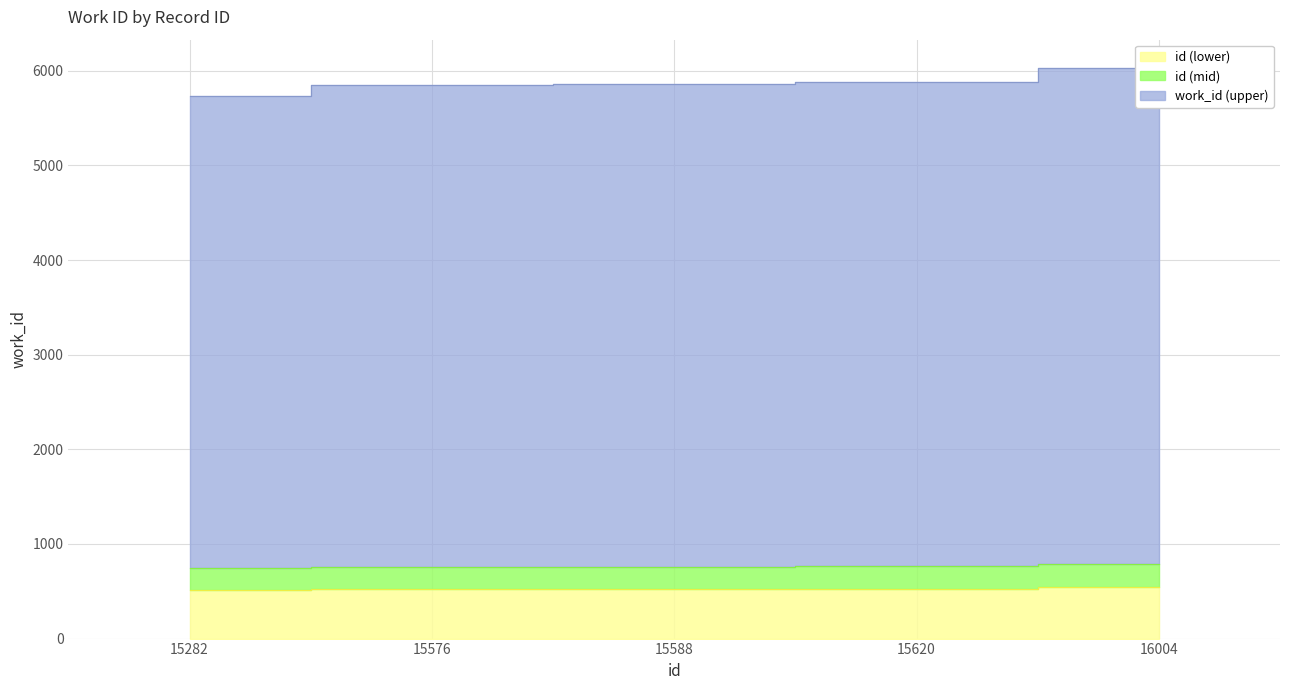

What is the difference between the maximum and minimum values?

38.1